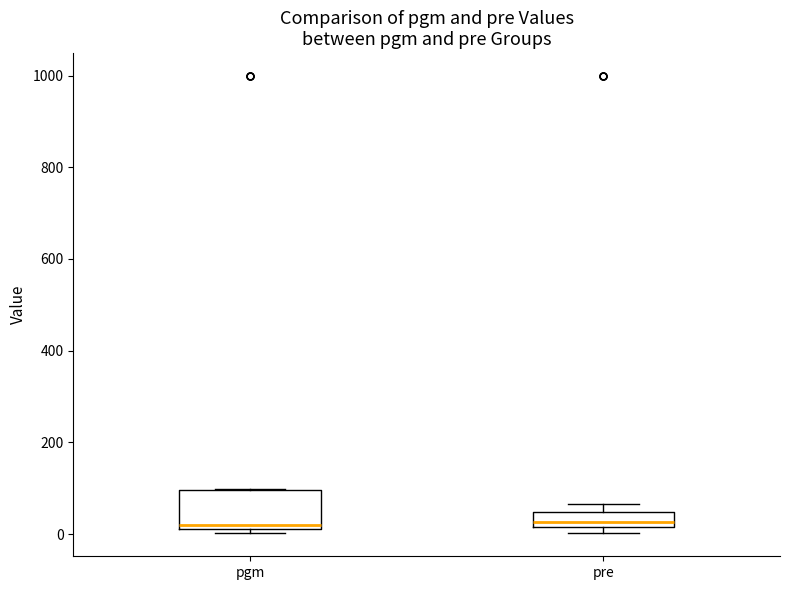

Reading left to right, read every box against the y-axis: the position of its median line, the range the box covers, and the ends of its whiskers. The values are not printed on the chart, so give them approximately, as read against the axis.

pgm: median 20 (just above the box's lower edge), box 20 to 100, whiskers 0 to 100
pre: median 20 (just above the box's lower edge), box 20 to 40, whiskers 0 to 60